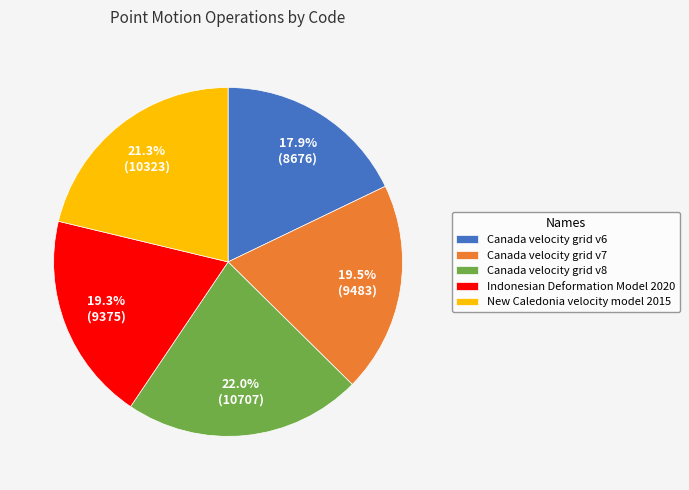

Does Canada velocity grid v6 account for over 50% of the chart?

No